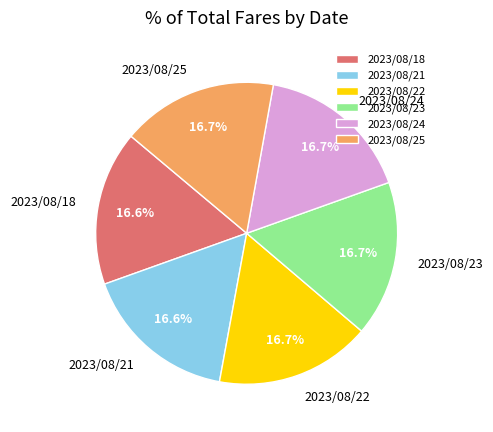

To the nearest percent, what is the combined percentage of 2023/08/23 and 2023/08/18?

33%